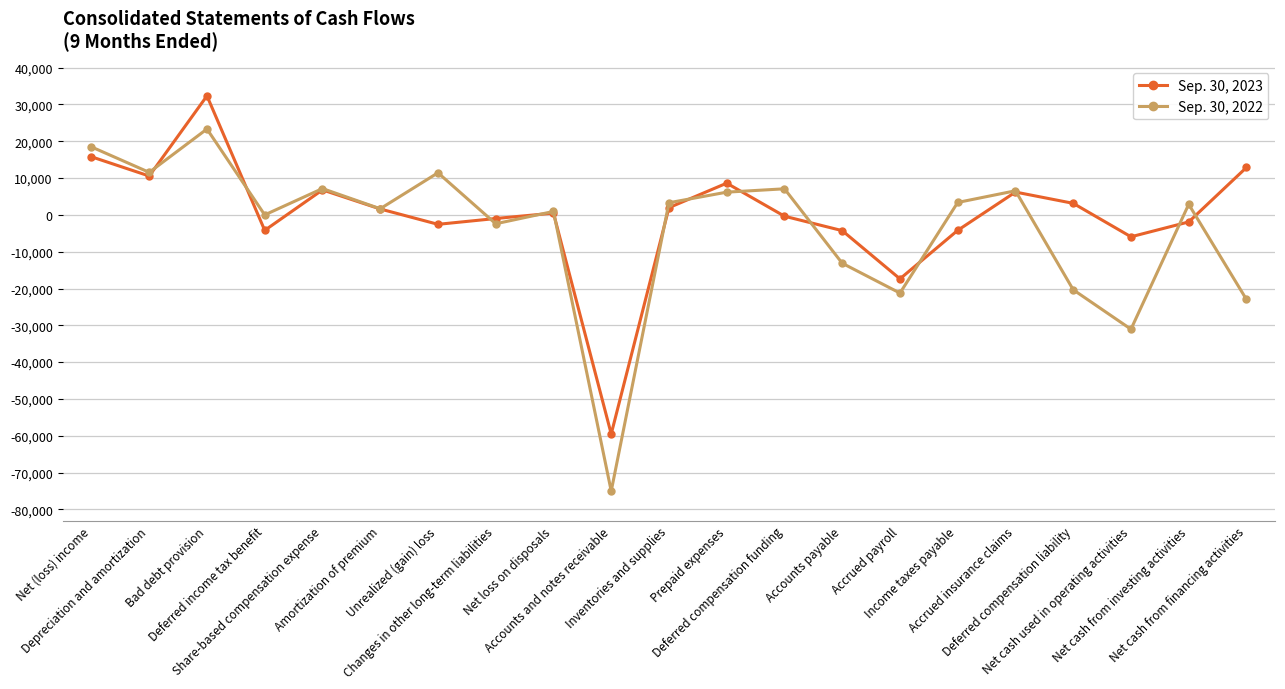

Rank the series by their maximum value, from highest to lowest.

Sep. 30, 2023, Sep. 30, 2022